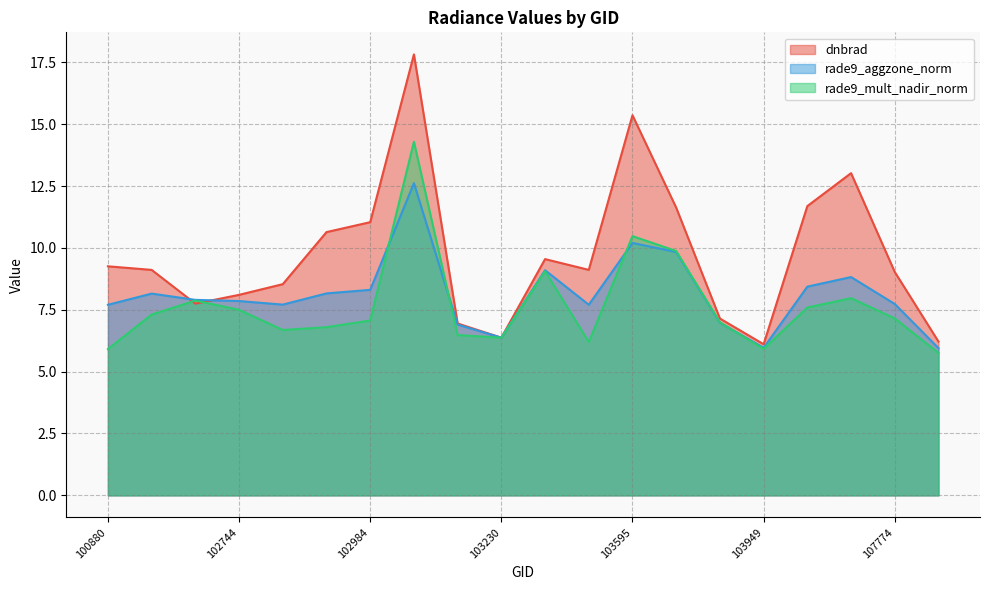

What is the difference between the rade9_mult_nadir_norm values at 103586 and 100880?

0.3